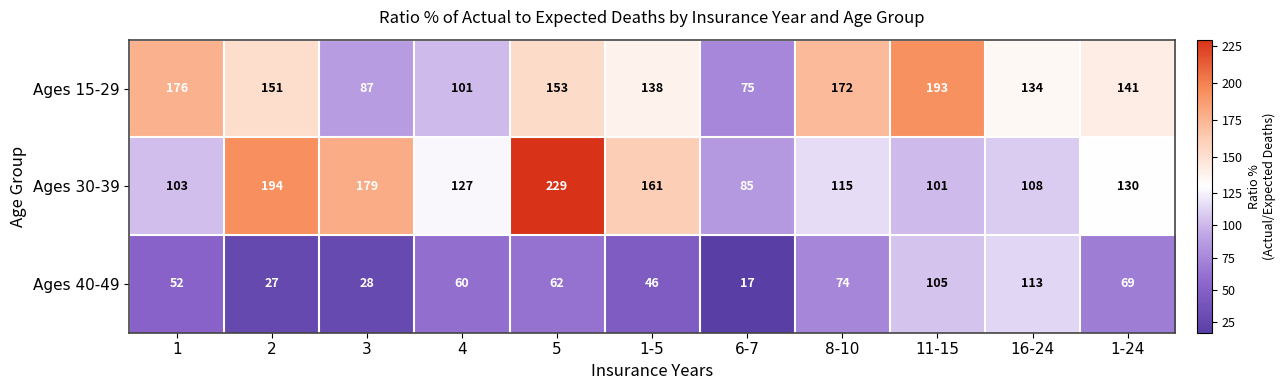

What is the difference between the maximum and minimum values in the Ages 30-39 series?

144